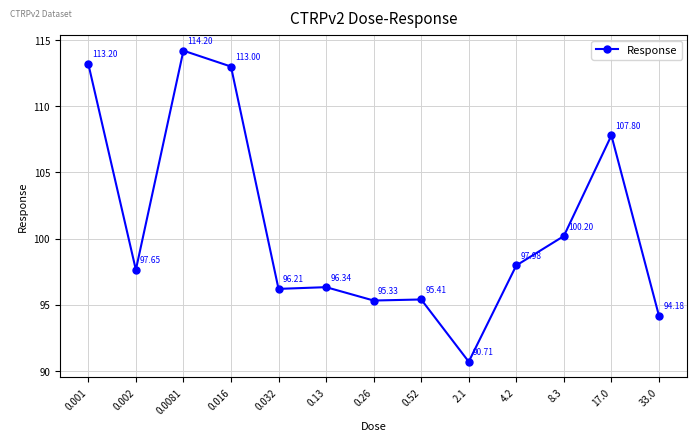

Between 8.3 and 0.032, which is larger?

8.3